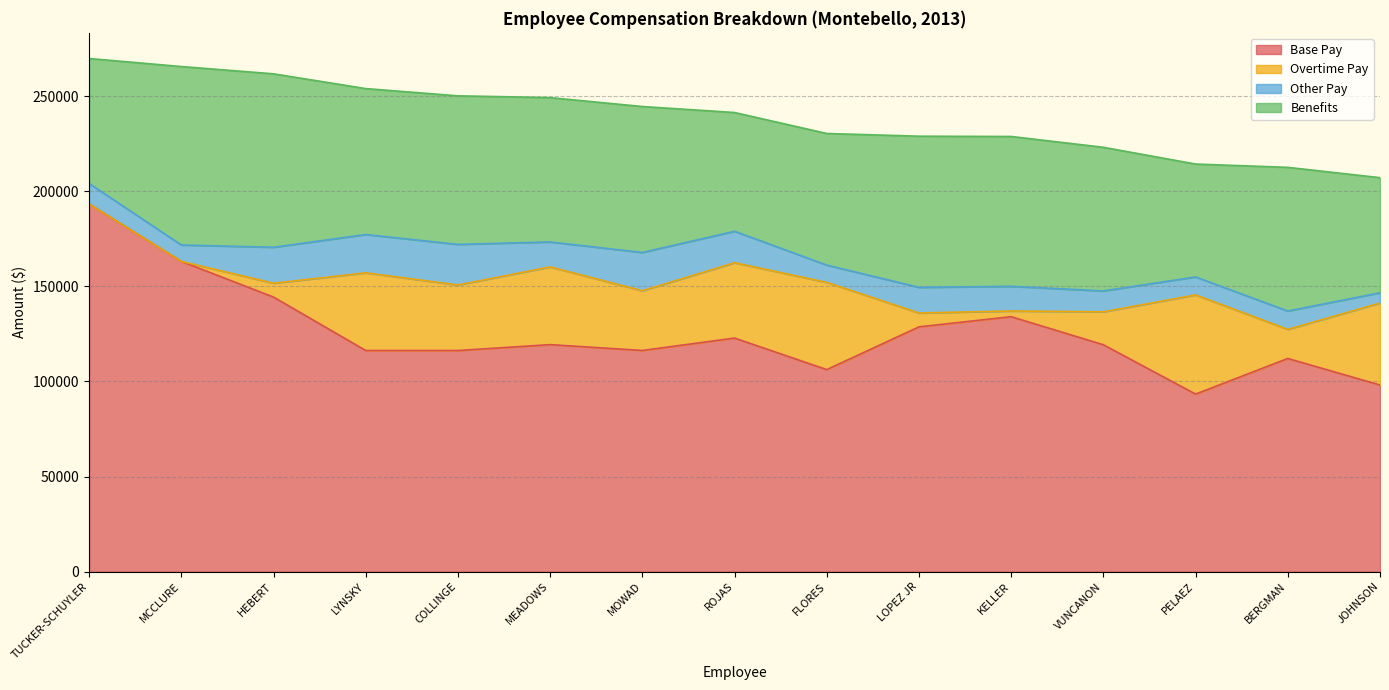

True or false: Overtime Pay has a value of 52154.1 at PELAEZ.

True